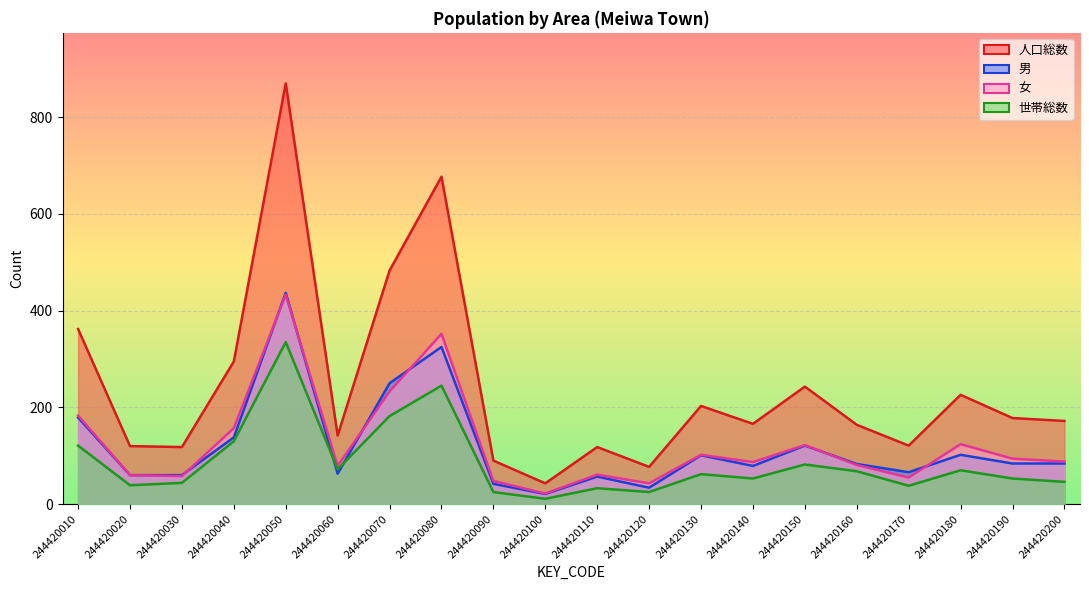

True or false: 男 and 女 cross at least once.

True